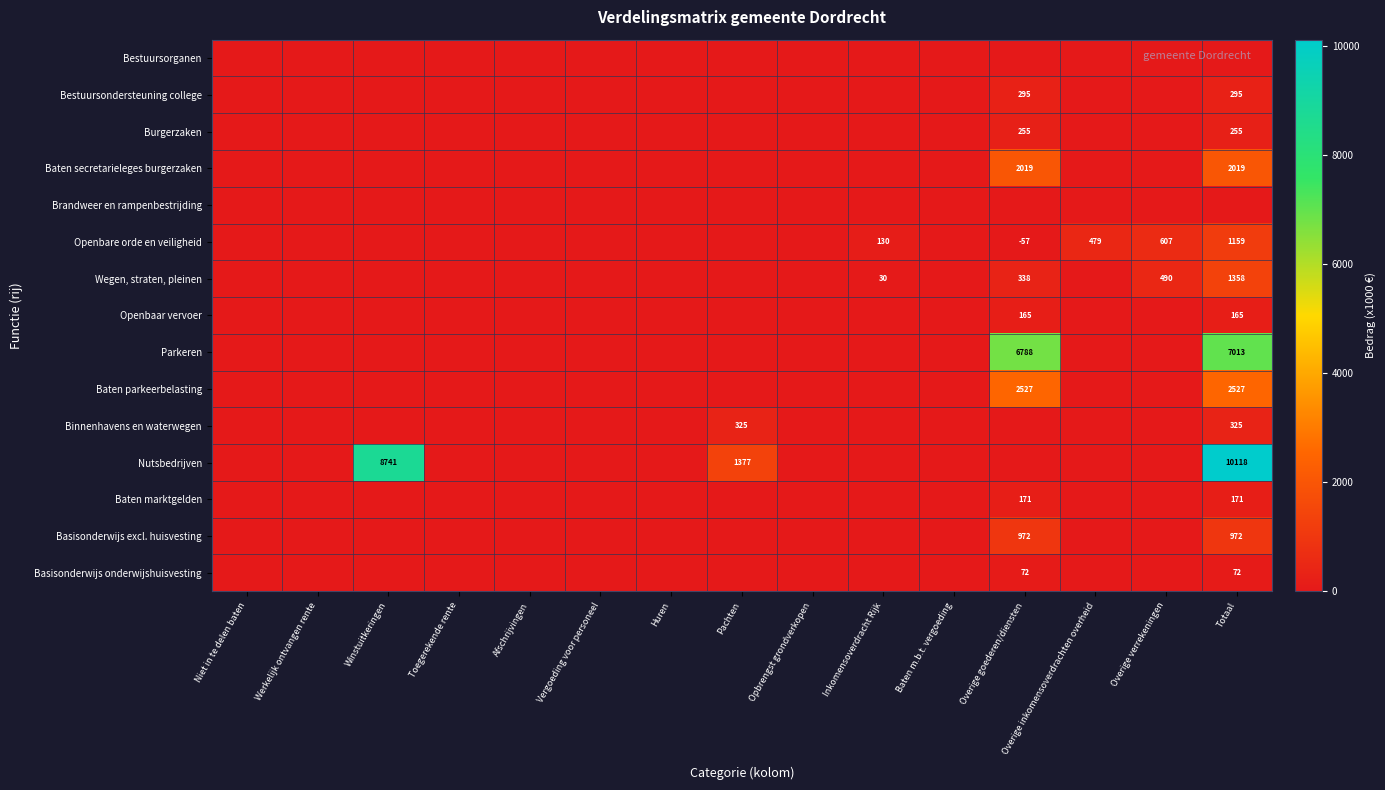

The Baten secretarieleges burgerzaken series shows 2678 at Totaal. True or false?

False